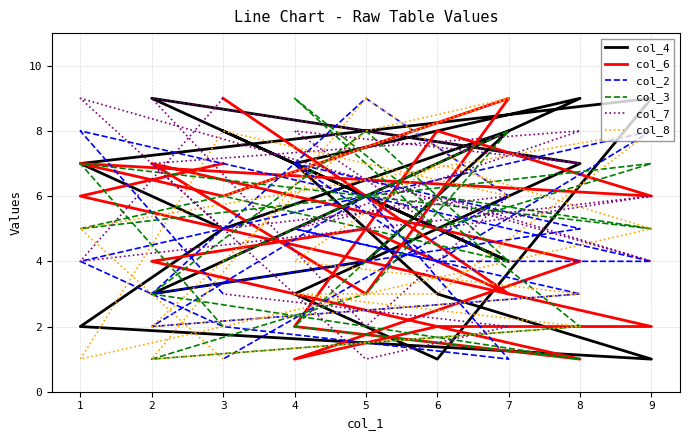

Which label corresponds to the largest value in the chart?

8